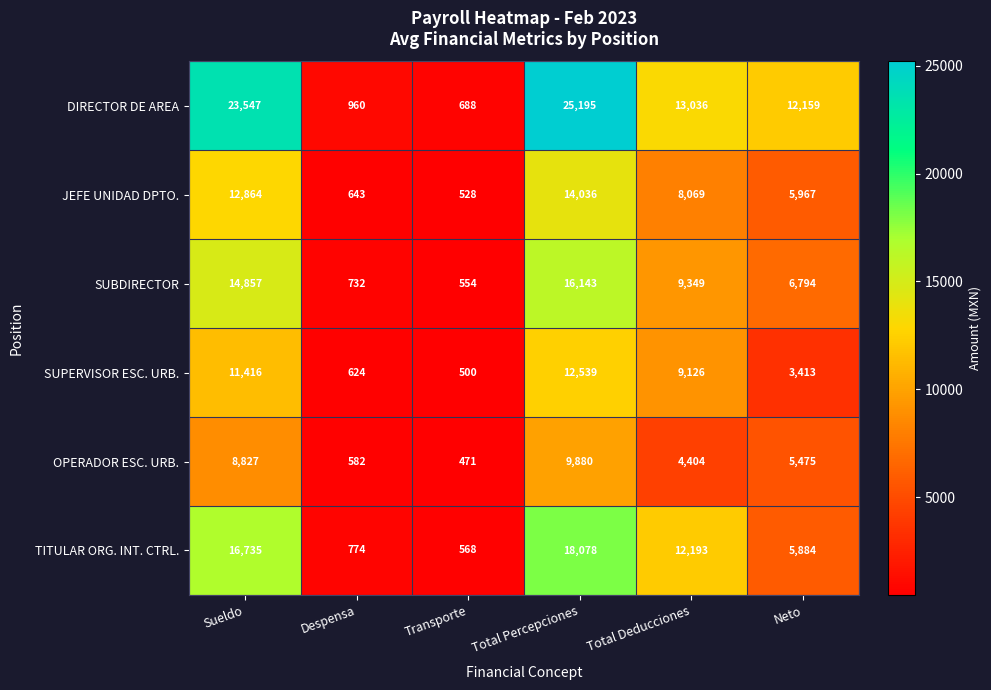

What is the spread (max minus min) of values at Sueldo?

14720